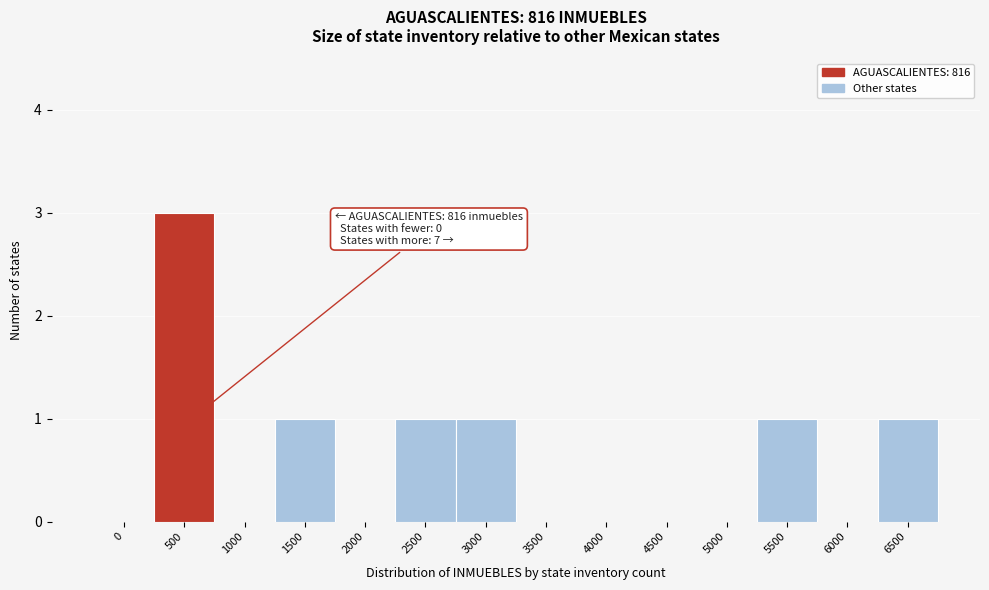

Reading left to right, extract all data points from this chart.

0=0	500=3	1000=0	1500=1	2000=0	2500=1	3000=1	3500=0	4000=0	4500=0	5000=0	5500=1	6000=0	6500=1